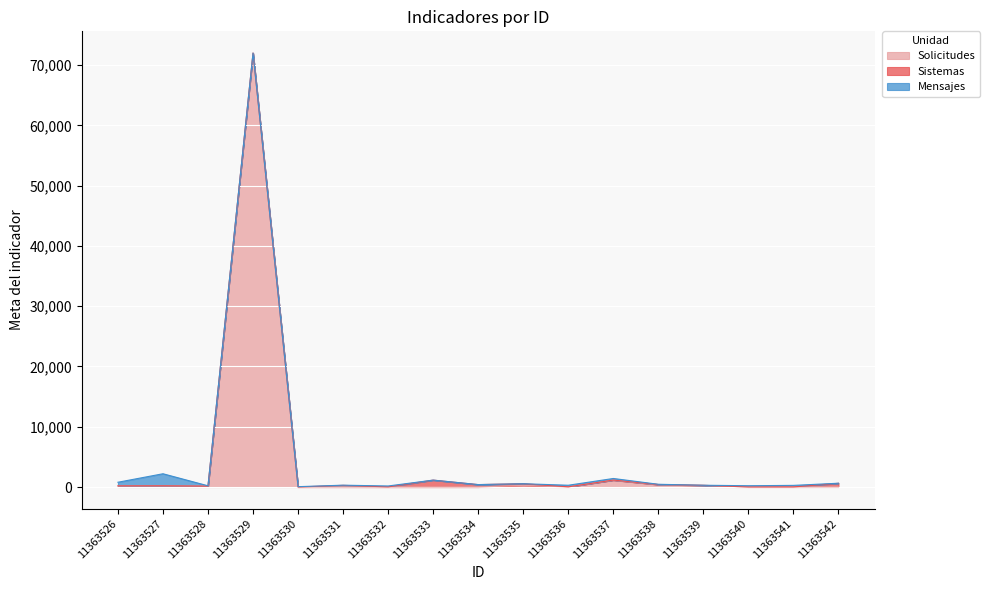

Which series ends up on top after the final intersection of Solicitudes and Mensajes?

Solicitudes